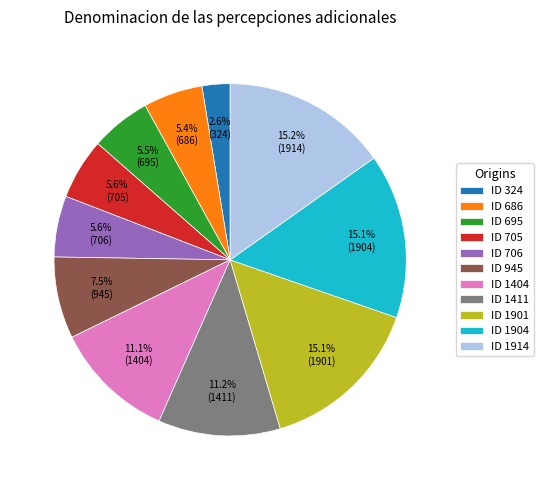

What is the ratio of the value at ID 706 to the value at ID 945?

0.7